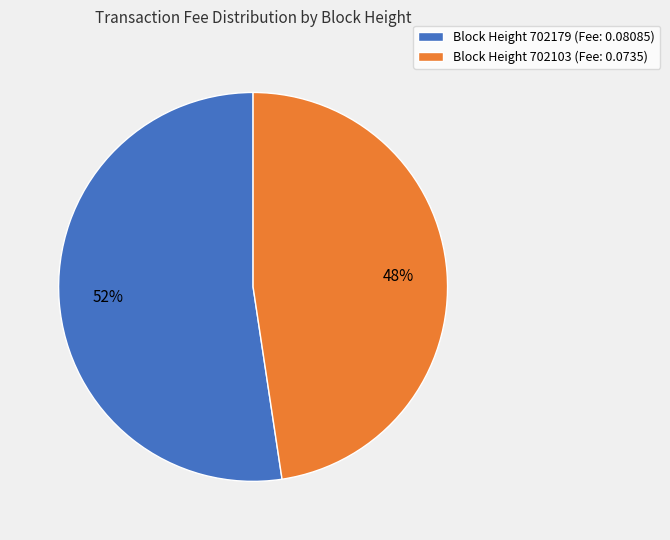

What is the majority slice?

Block Height 702179 (Fee: 0.08085)